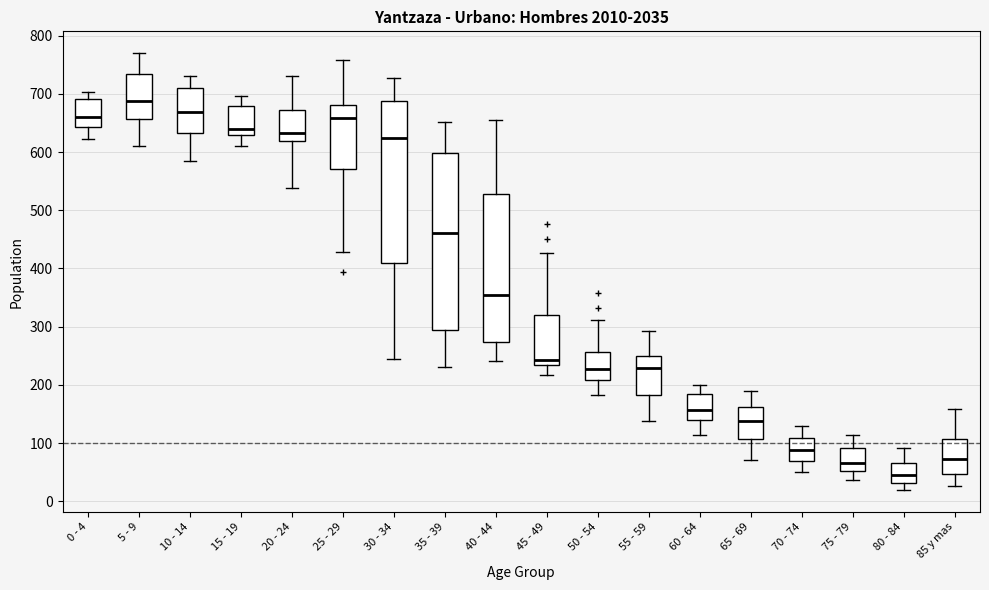

Which box's median line is the highest?

5 - 9